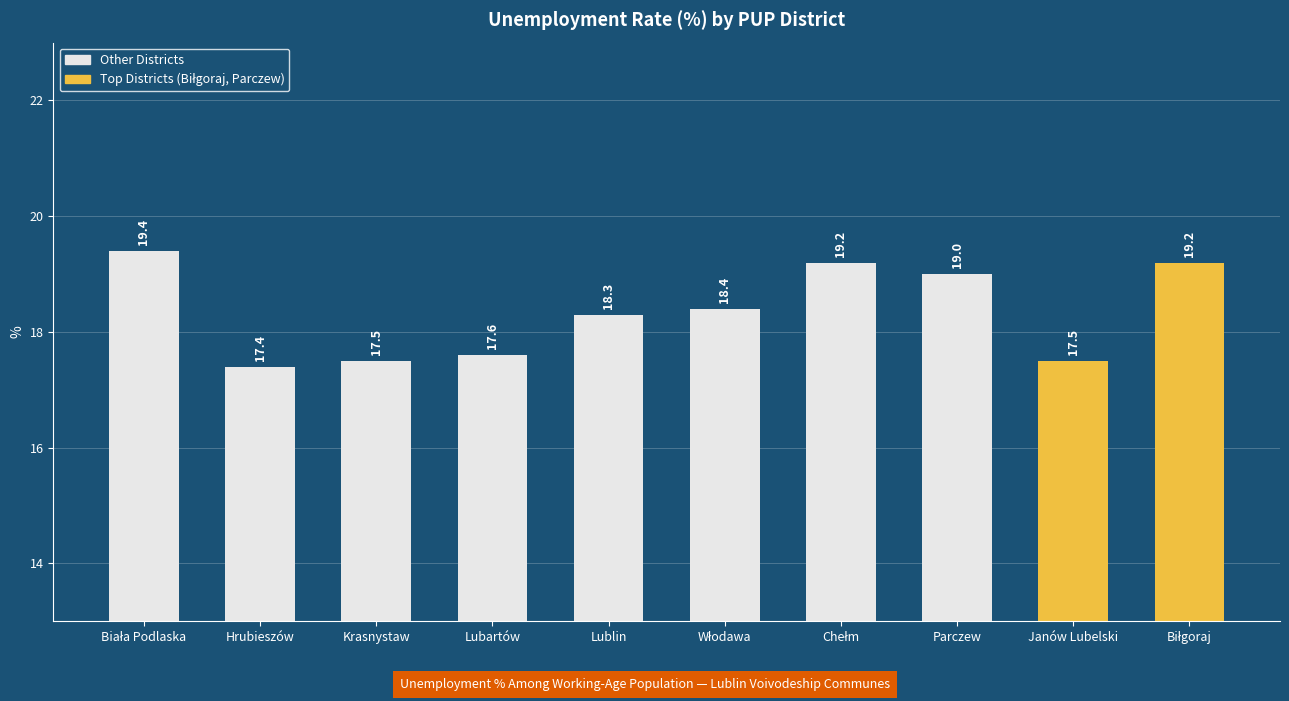

True or false: the data shows 23.7 at Lubartów.

False